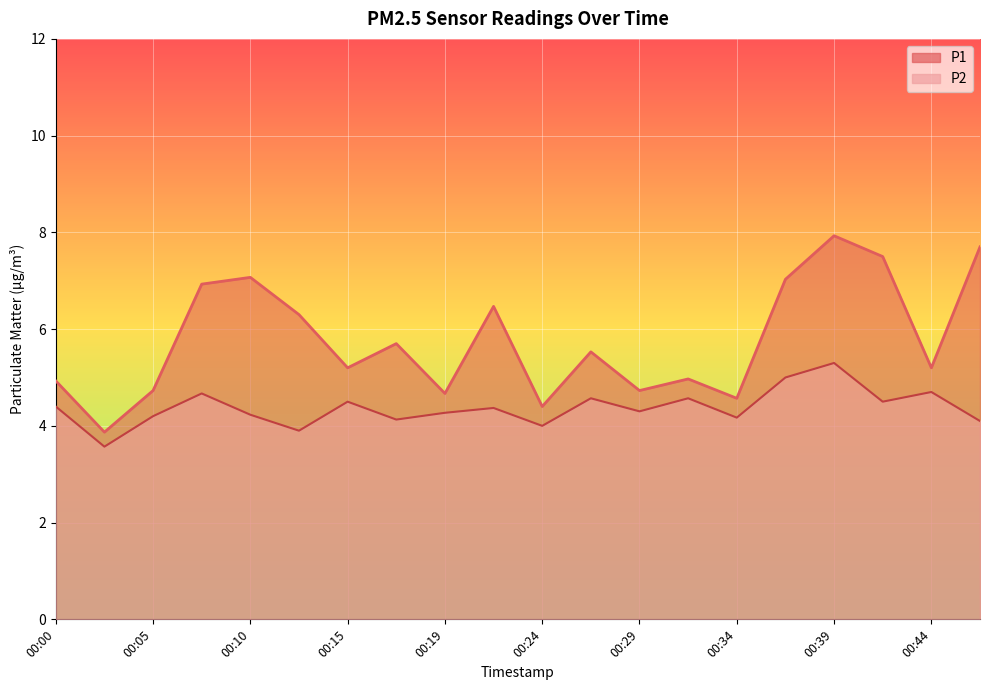

Reading left to right, transcribe all the data shown in this chart.

P1: 4.9	3.9	4.7	6.9	7.1	6.3	5.2	5.7	4.7	6.5	4.4	5.5	4.7	5.0	4.6	7.0	7.9	7.5	5.2	7.7
P2: 4.4	3.6	4.2	4.7	4.2	3.9	4.5	4.1	4.3	4.4	4.0	4.6	4.3	4.6	4.2	5.0	5.3	4.5	4.7	4.1